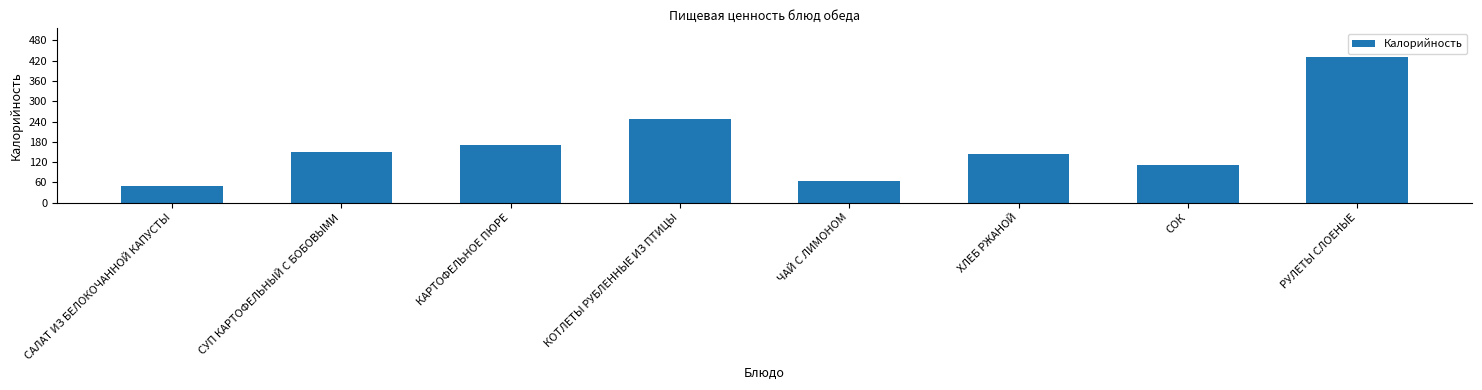

What is the minimum value shown in the chart?

48